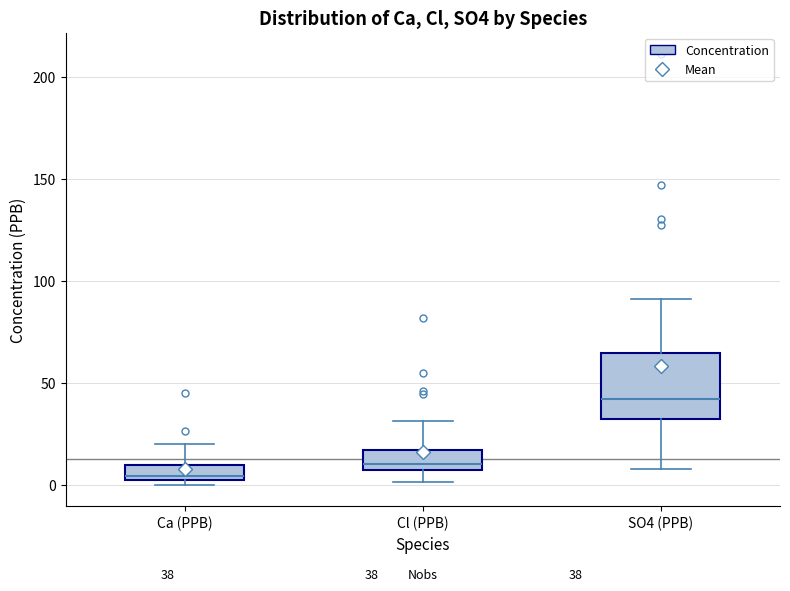

Which box is the tallest, from its lower edge to its upper edge?

SO4 (PPB)